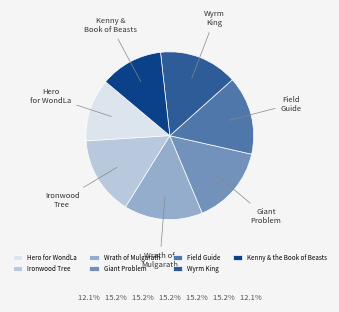

Approximately how many times larger is the value at Kenny & the Book of Beasts compared to Ironwood Tree?

0.8